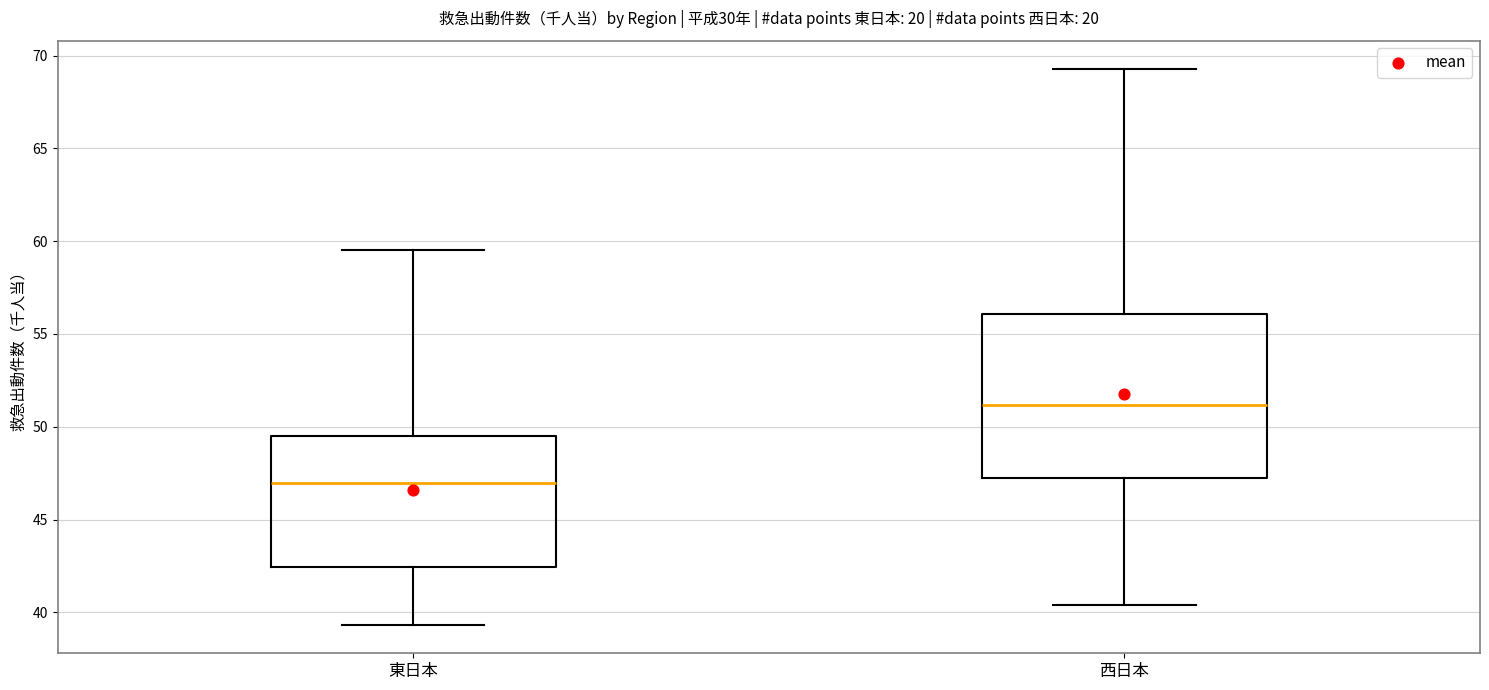

Reading left to right, transcribe this box plot: for each box, give where its median line is, the range the box spans, and where its two whiskers end, as read against the y-axis. The values are not printed on the chart, so give them approximately, as read against the axis.

東日本: median 47.0, box 42.5 to 49.5, whiskers 39.5 to 59.5
西日本: median 51.0, box 47.0 to 56.0, whiskers 40.5 to 69.5